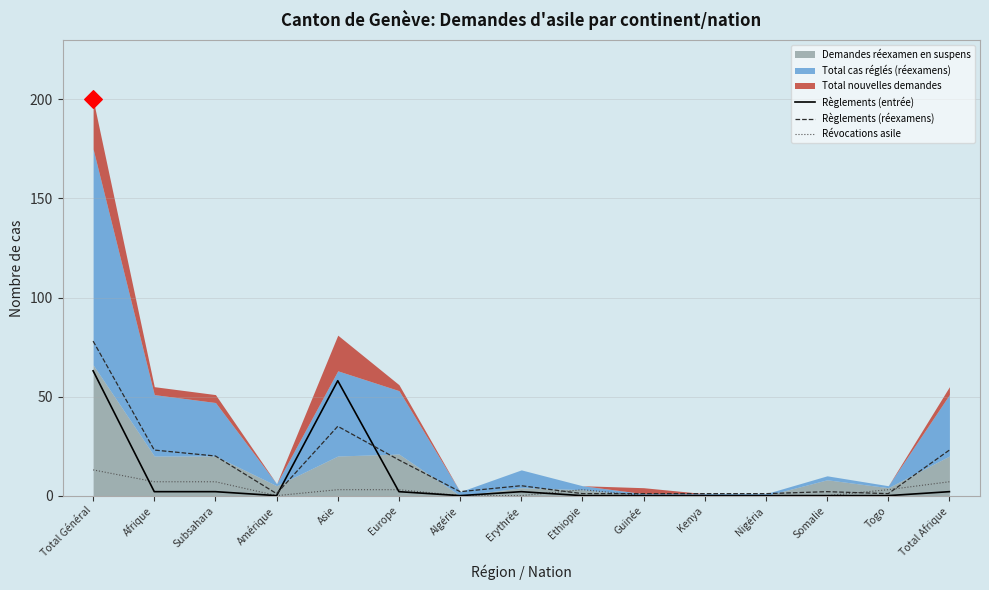

True or false: Règlements (réexamens) has a value of 23 at Afrique.

True